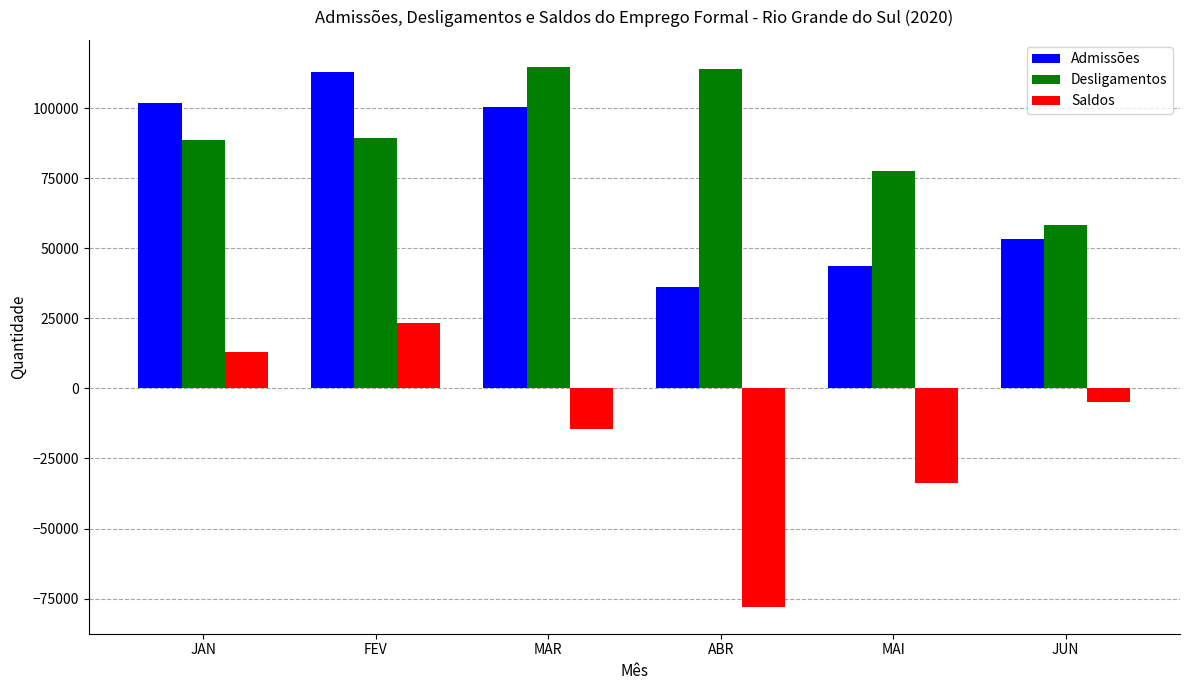

What is the spread (max minus min) of values at JUN?

63042